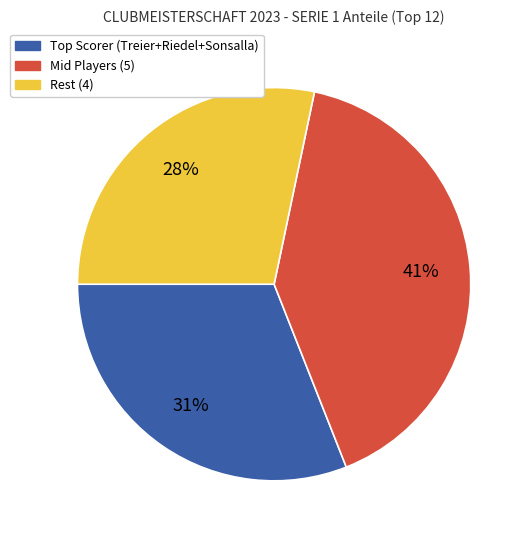

To the nearest percent, what is the average slice percentage?

33%